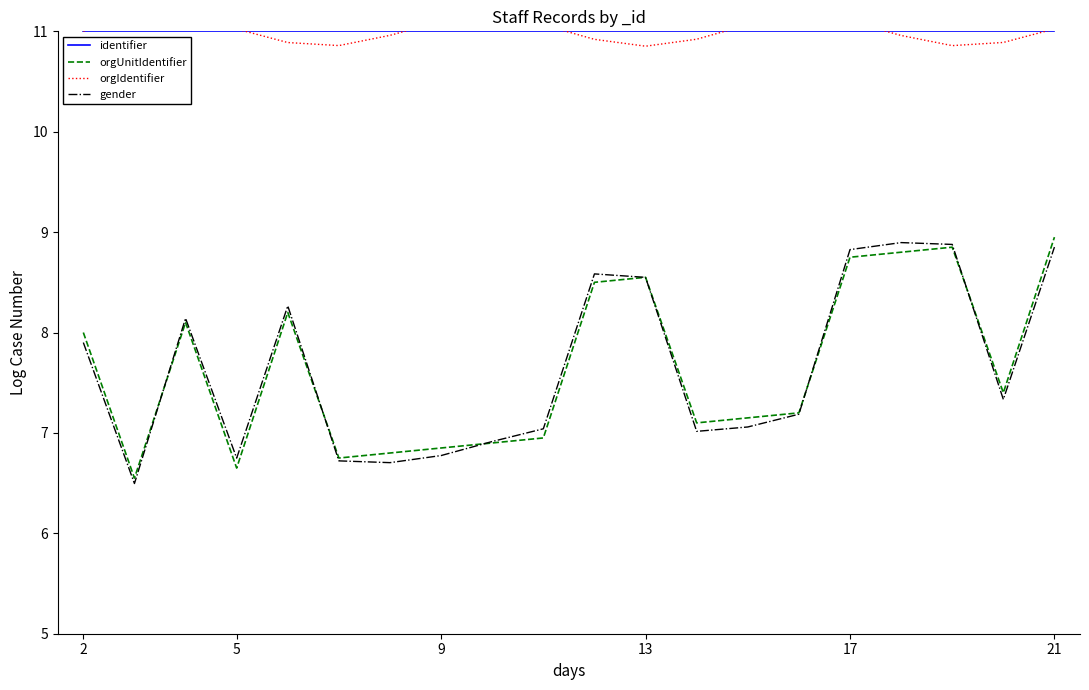

True or false: identifier and gender intersect in this chart.

False